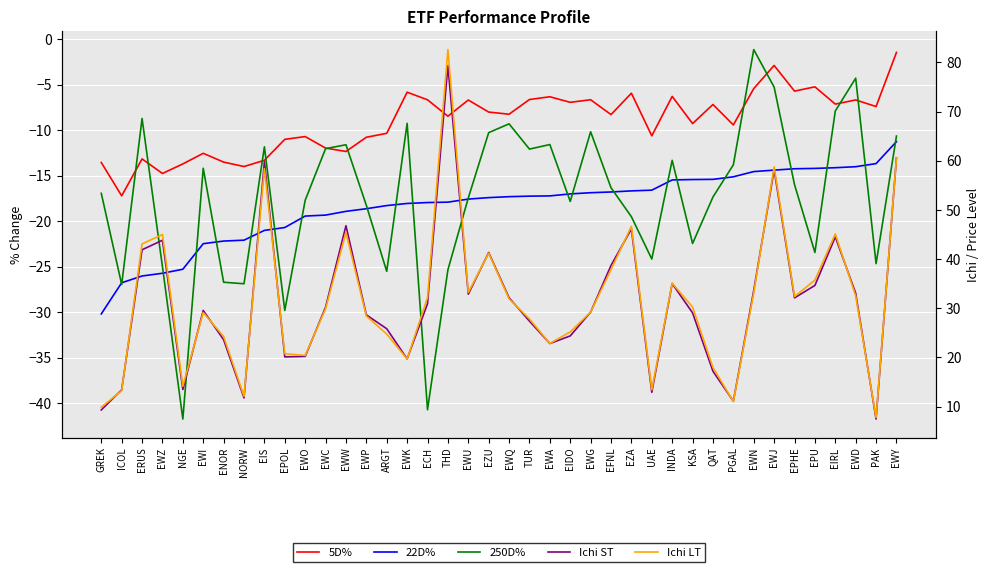

What is the average value of the 22D% series?

-18.3